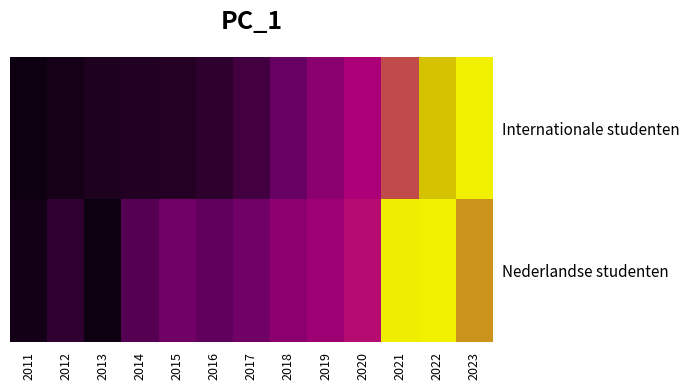

Reading left to right, what are all the values shown in this chart?

Internationale studenten: 2011=0.0	2012=0.0	2013=0.1	2014=0.1	2015=0.1	2016=0.1	2017=0.2	2018=0.3	2019=0.4	2020=0.6	2021=0.7	2022=0.9	2023=1.0
Nederlandse studenten: 2011=0.0	2012=0.1	2013=0.0	2014=0.2	2015=0.3	2016=0.3	2017=0.3	2018=0.4	2019=0.5	2020=0.6	2021=1.0	2022=1.0	2023=0.8